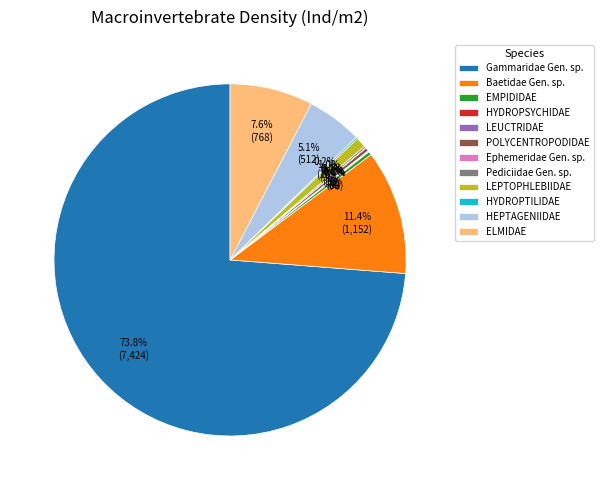

True or false: Baetidae Gen. sp. accounts for 11% of the total.

True